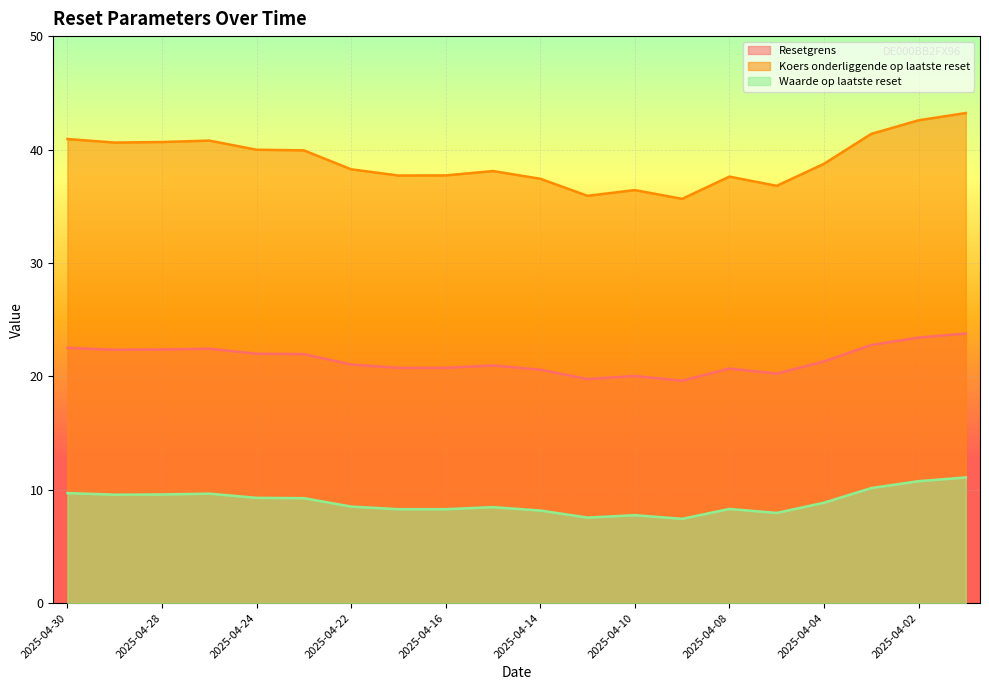

What are all the series names shown in the legend?

Resetgrens, Koers onderliggende op laatste reset, Waarde op laatste reset